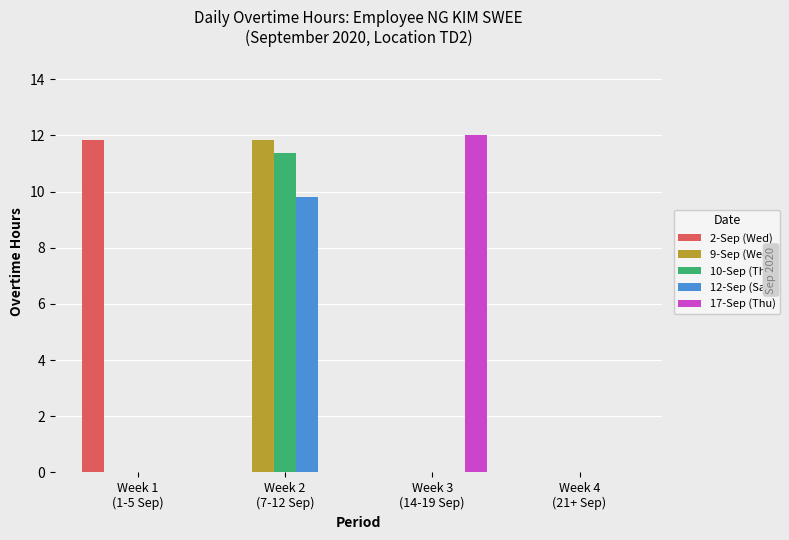

What is the highest value of the 17-Sep (Thu) series?

12.0